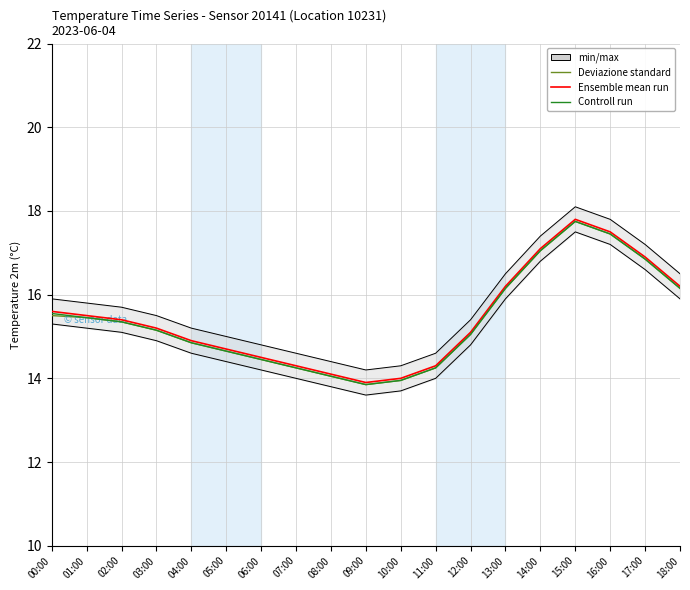

Which category has the highest value in the Controll run series?

15:00